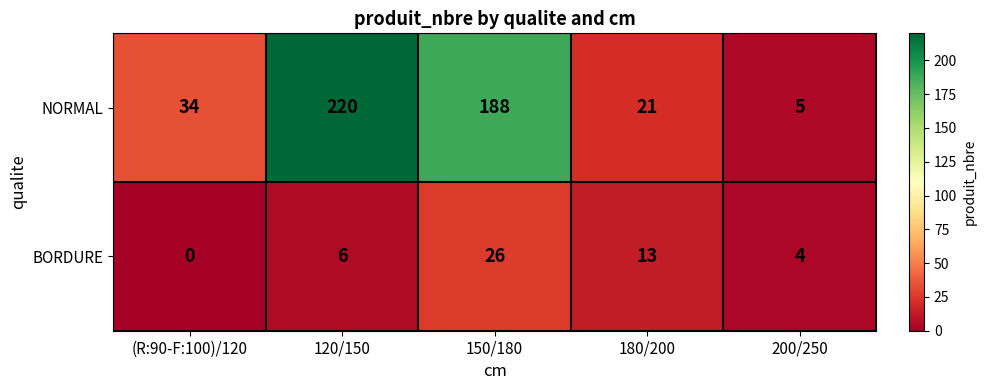

How many values in BORDURE are above zero?

4